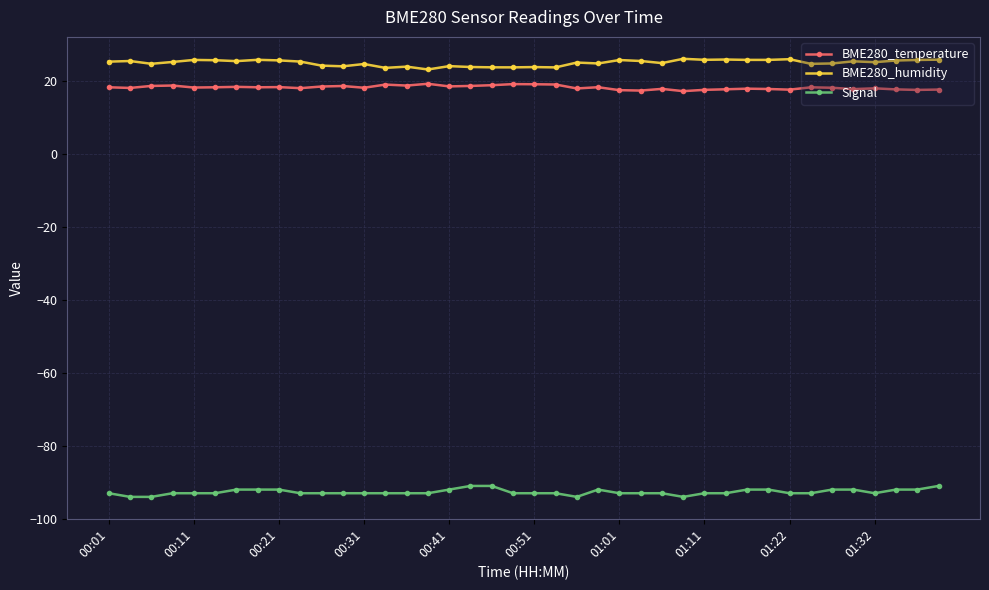

Which series has the largest total across all categories?

BME280_humidity